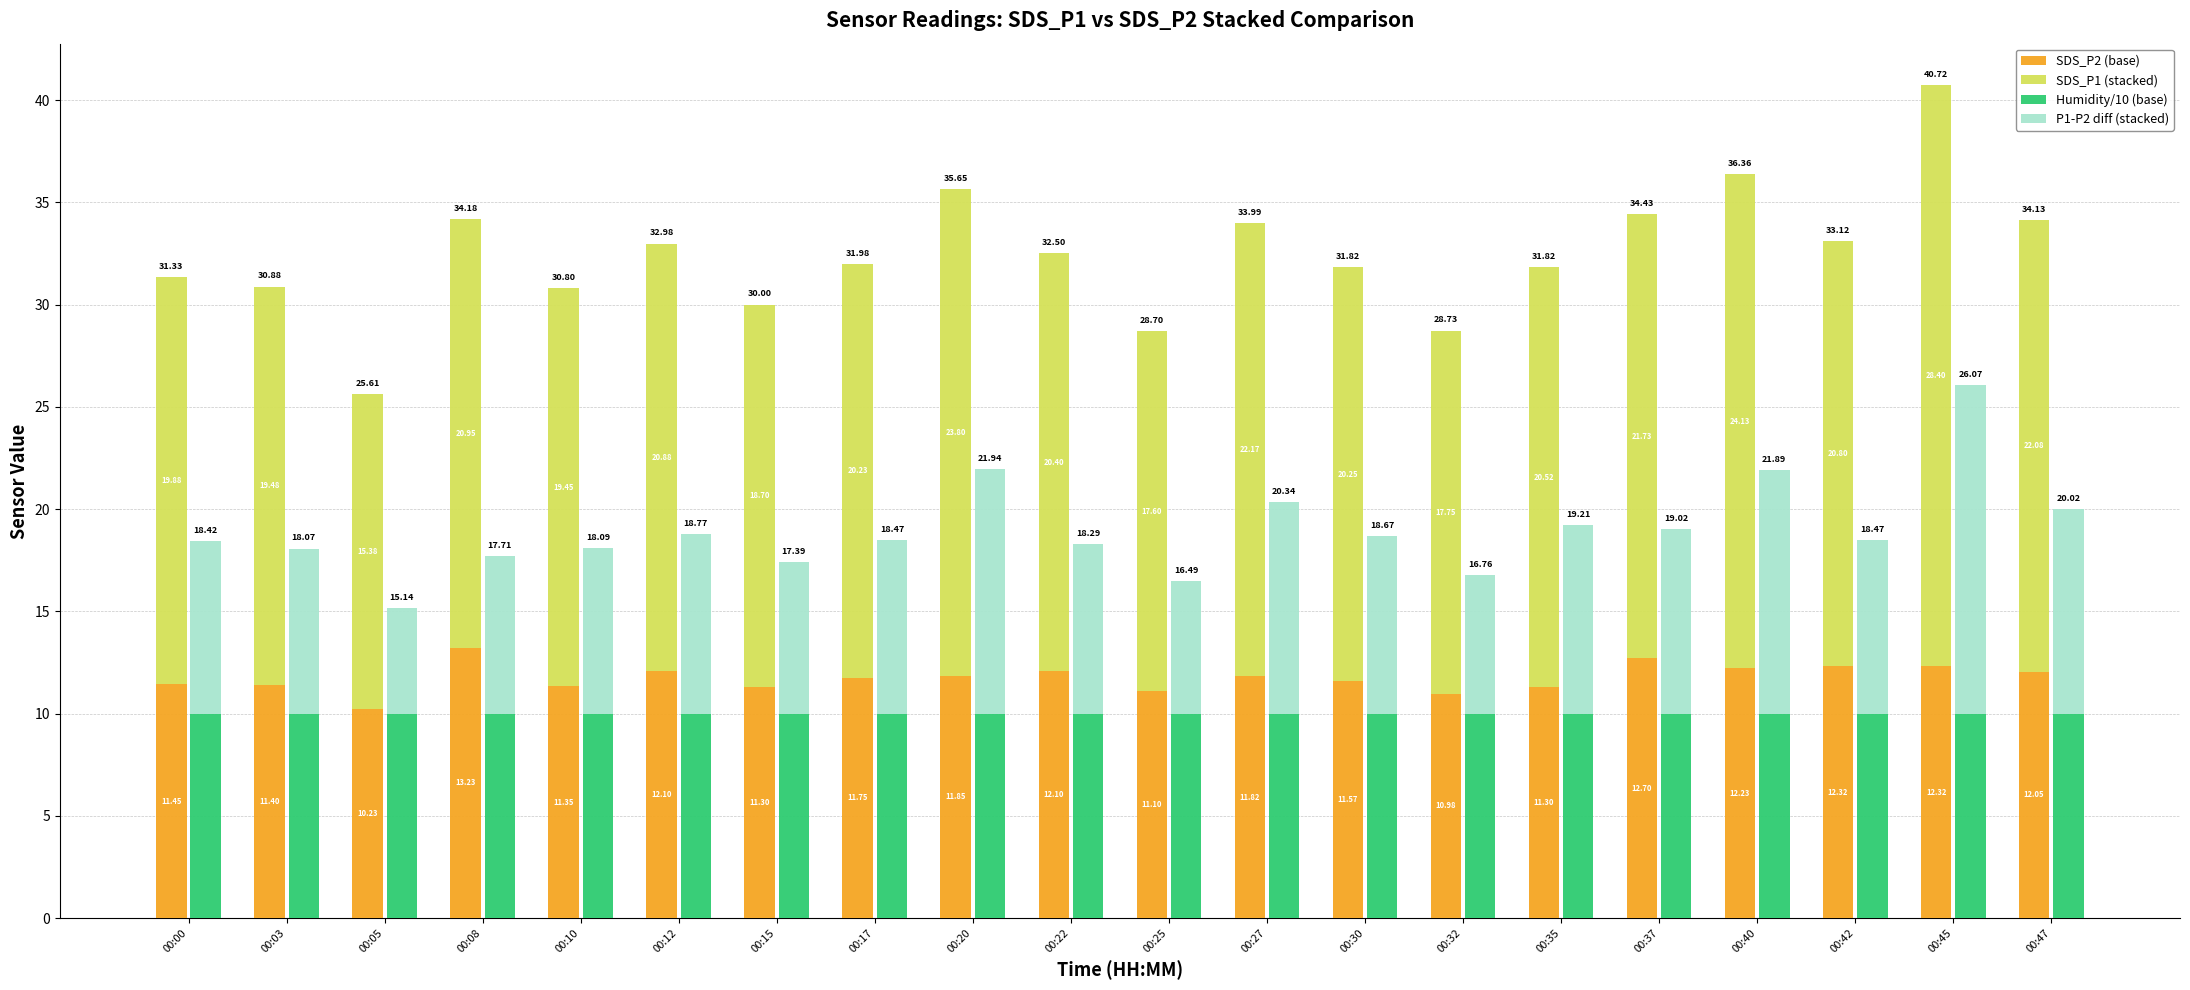

At how many categories does at least one series exceed 10?

20